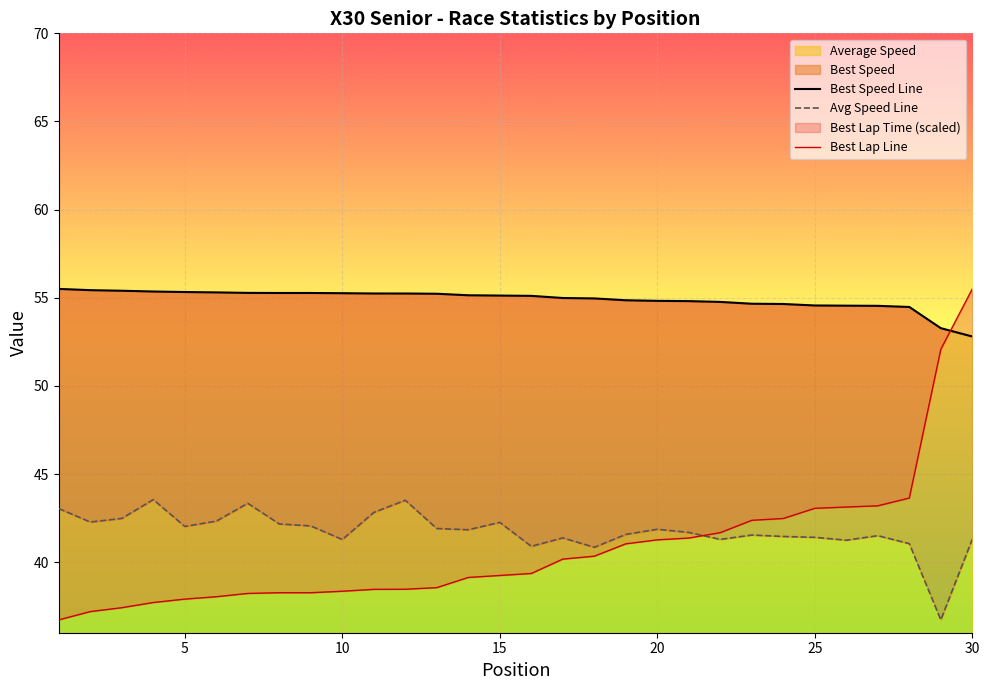

List the labels in order of Best Speed value, largest first.

1, 2, 3, 4, 5, 6, 7, 8, 9, 10, 11, 12, 13, 14, 15, 16, 17, 18, 19, 20, 21, 22, 23, 24, 25, 26, 27, 28, 29, 30